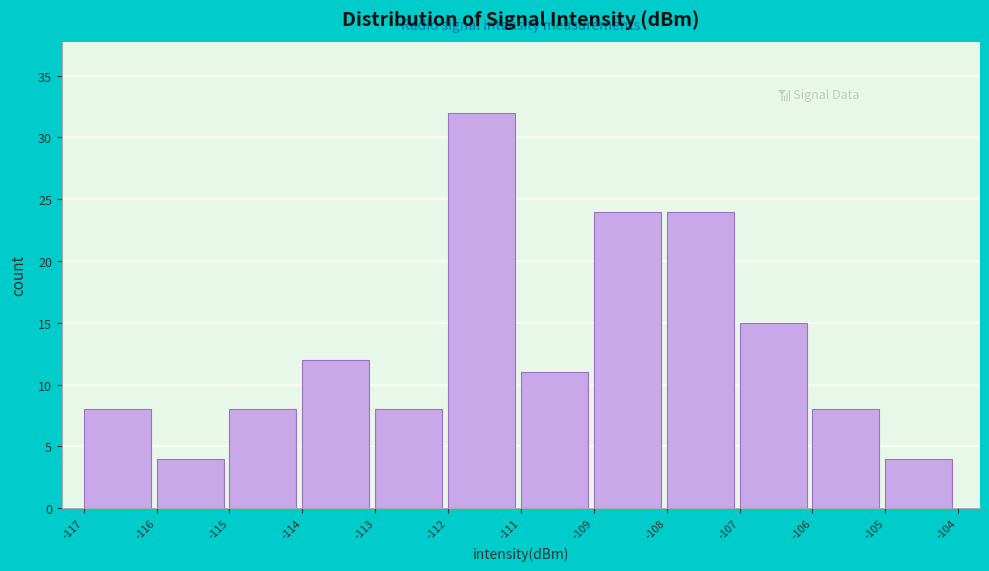

Reading left to right, transcribe all the data shown in this chart.

8	4	8	12	8	32	11	24	24	15	8	4